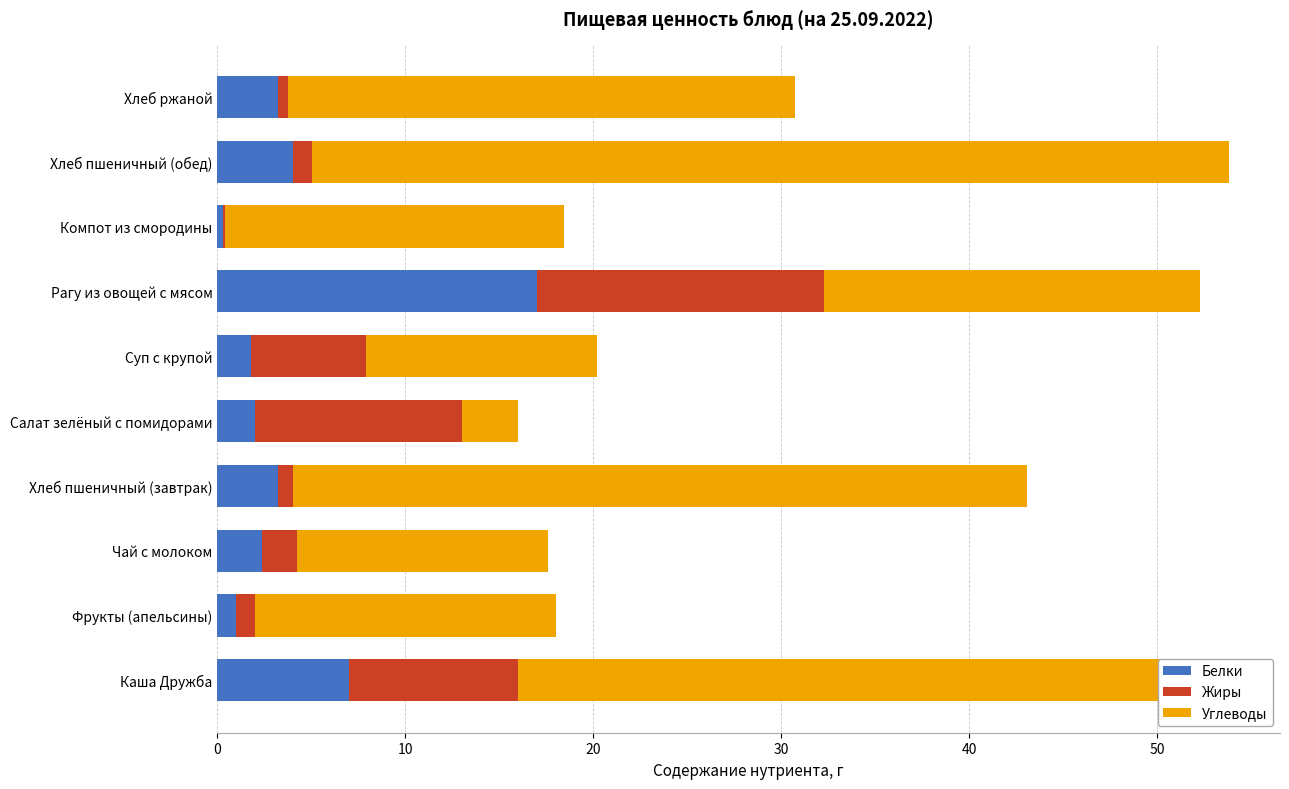

Read the Белки value at Каша Дружба.

7.0